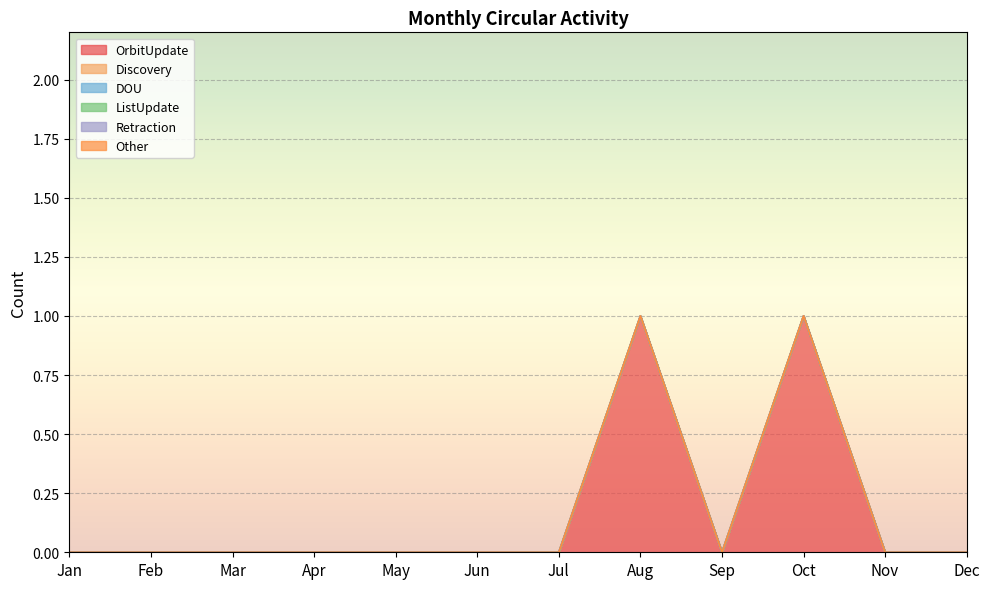

True or false: Other and OrbitUpdate intersect in this chart.

False